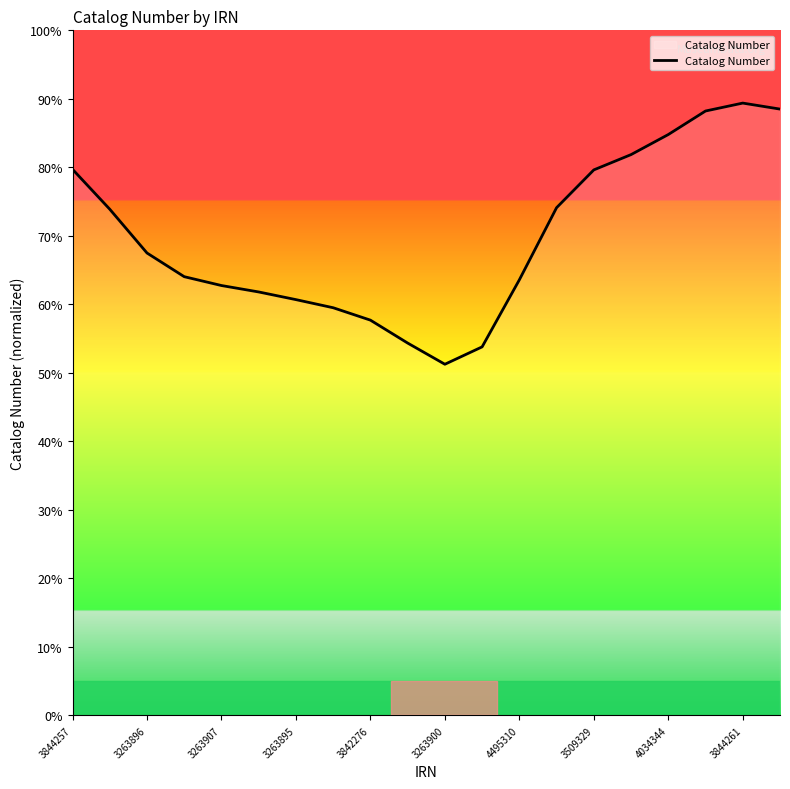

What is the maximum value shown in the chart?

89.4